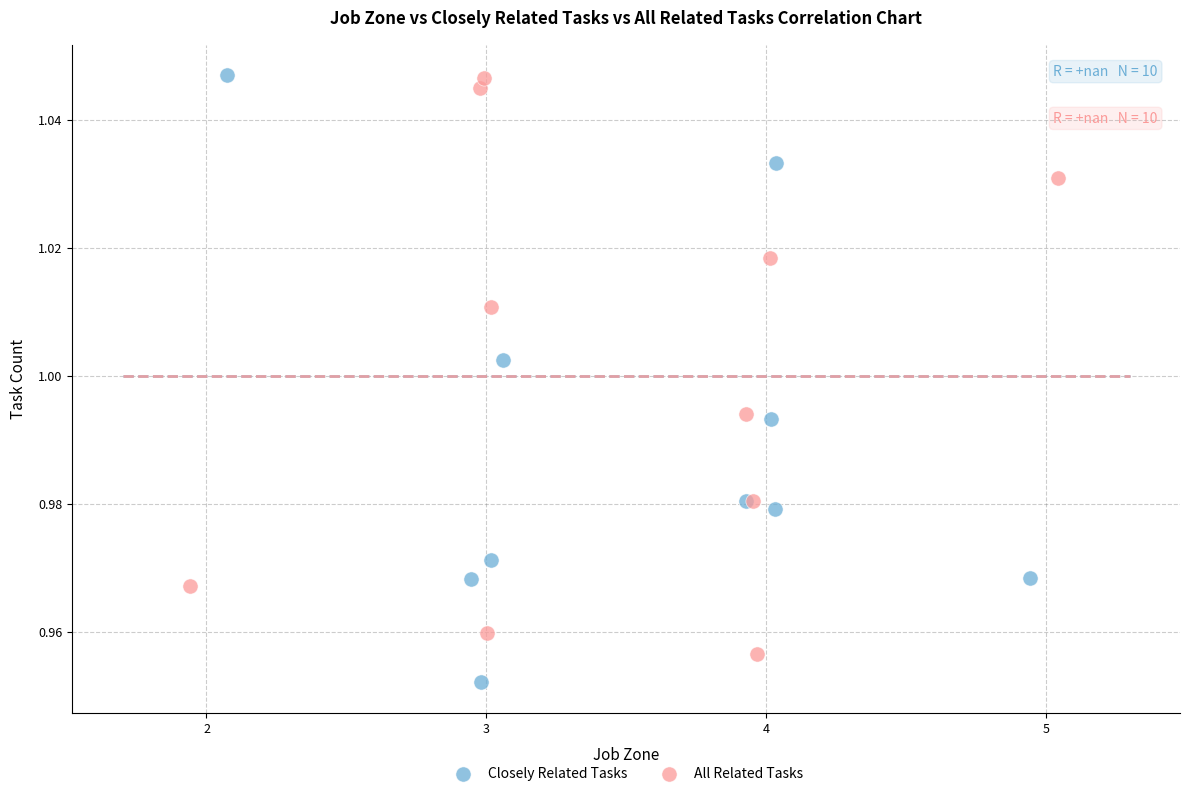

Which series reaches the minimum Y coordinate?

Closely Related Tasks